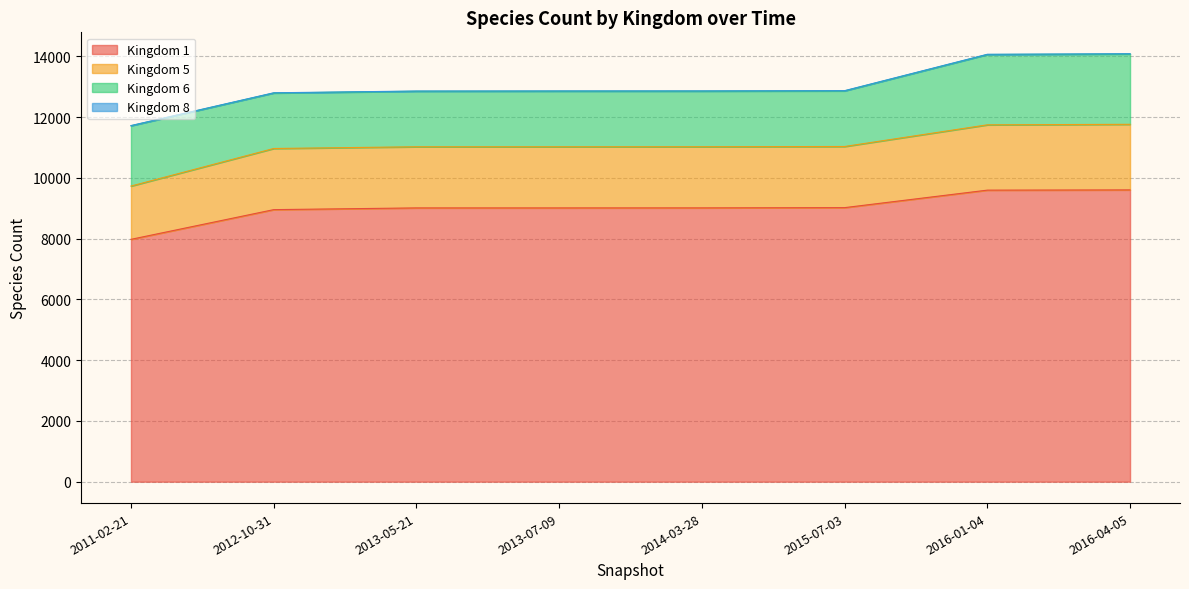

What is the label of the 4th point from the right?

2014-03-28